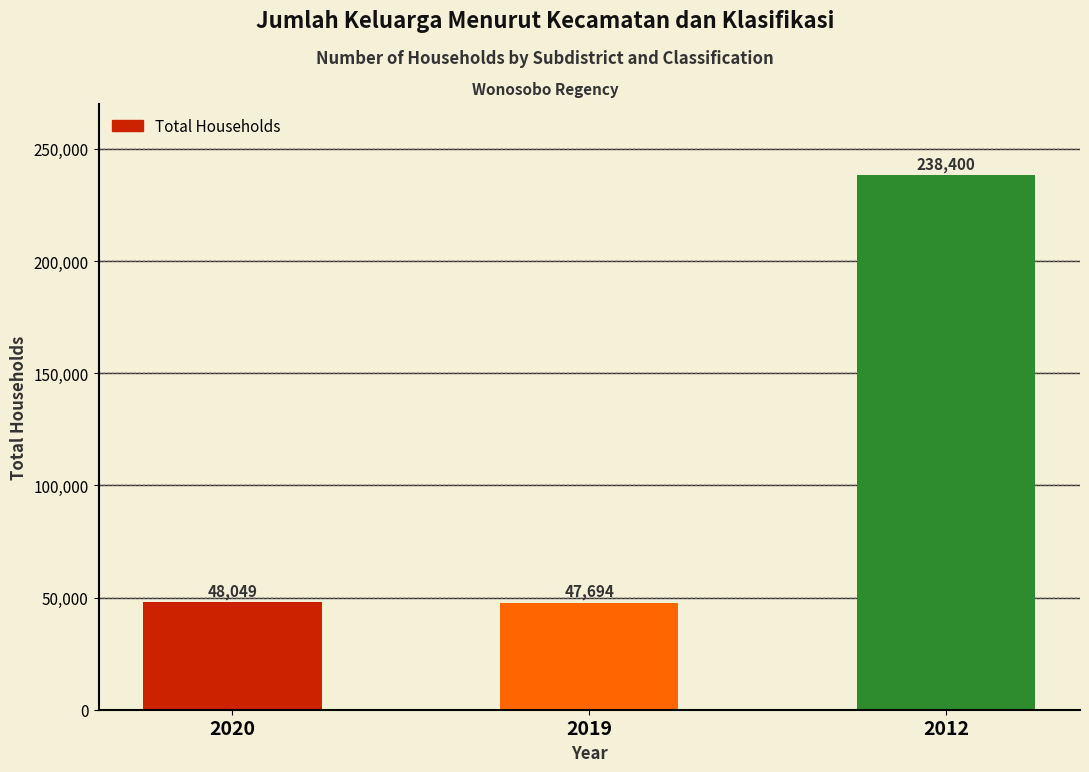

The chart shows a value of 47694 at 2019. True or false?

True